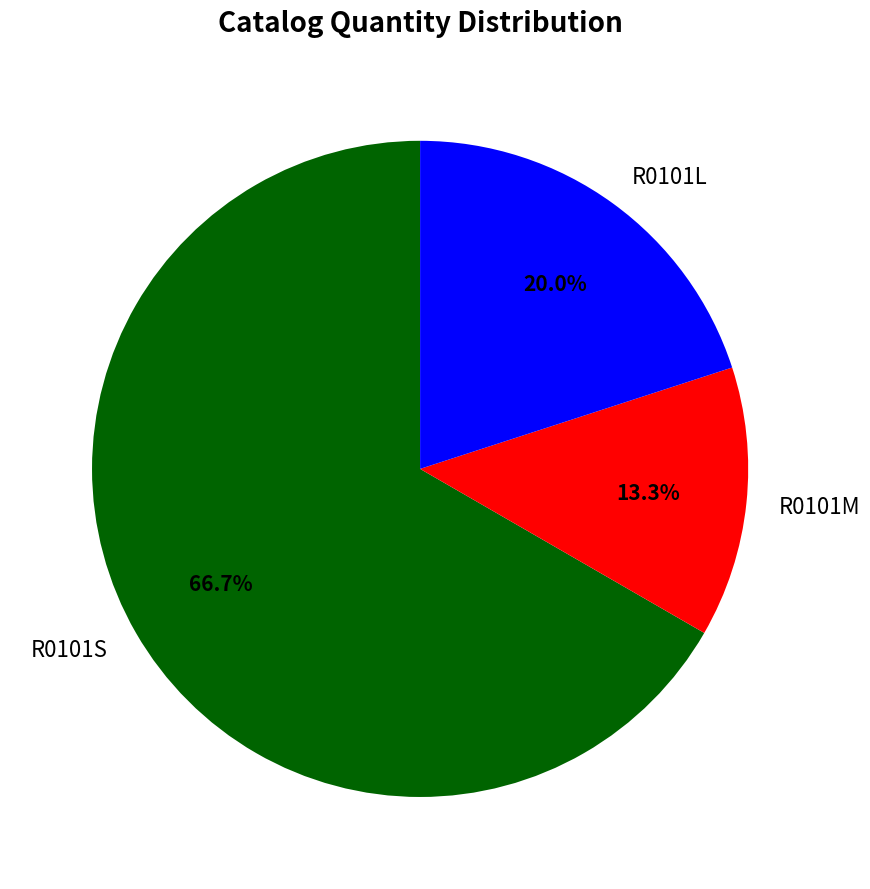

Which category accounts for the majority?

R0101S